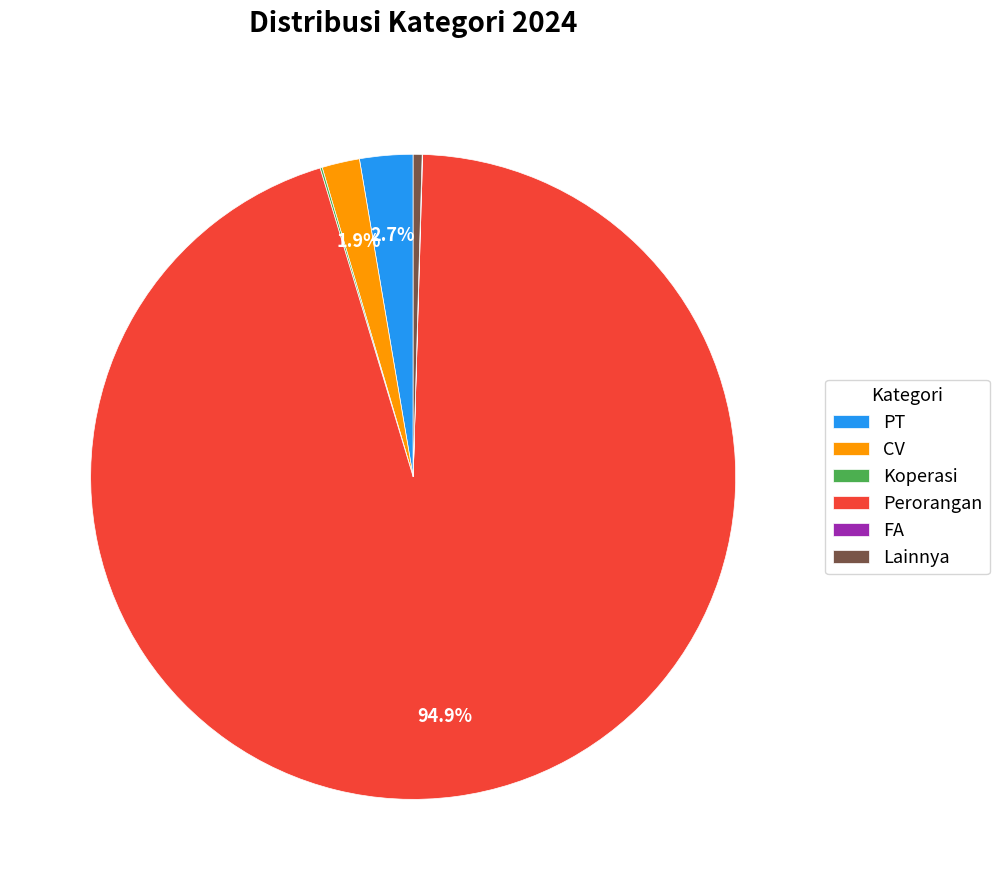

To the nearest percent, what is the average slice percentage?

17%